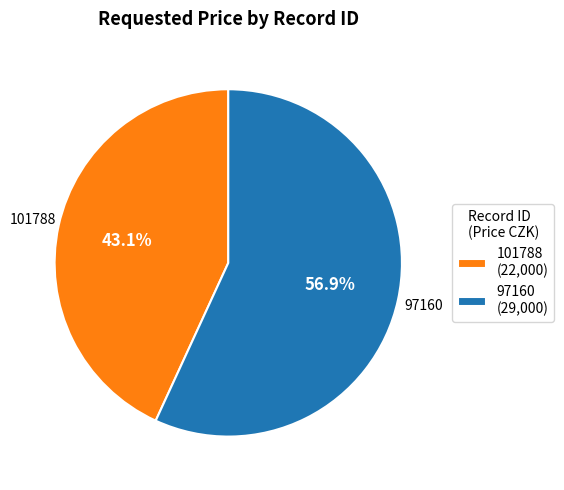

True or false: 101788 accounts for 34% of the total.

False